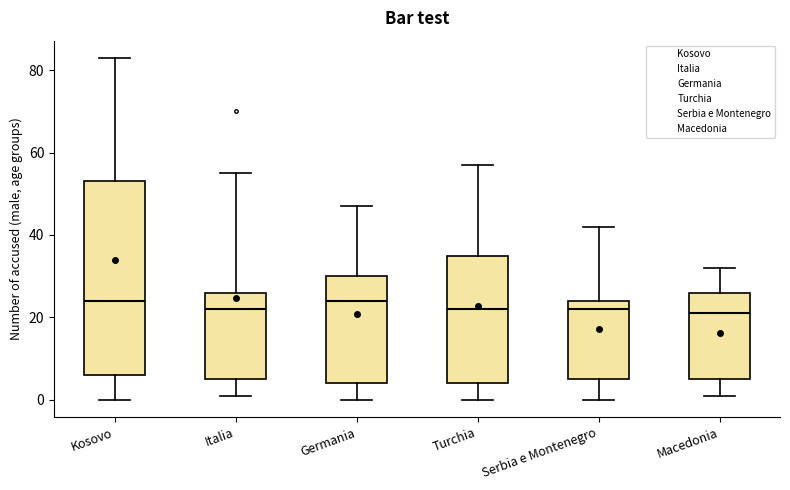

Reading left to right, read every box against the y-axis: the position of its median line, the range the box covers, and the ends of its whiskers. The values are not printed on the chart, so give them approximately, as read against the axis.

Kosovo: median 24, box 6 to 54, whiskers 0 to 84
Italia: median 22, box 6 to 26, whiskers 2 to 56
Germania: median 24, box 4 to 30, whiskers 0 to 48
Turchia: median 22, box 4 to 36, whiskers 0 to 58
Serbia e Montenegro: median 22, box 6 to 24, whiskers 0 to 42
Macedonia: median 22, box 6 to 26, whiskers 2 to 32